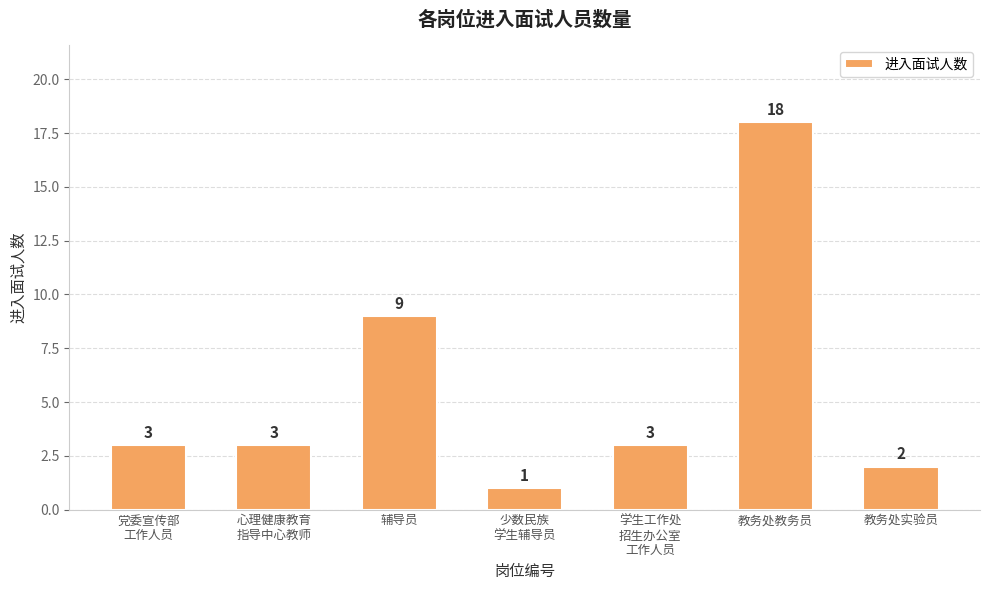

Count the number of categories in the chart.

7